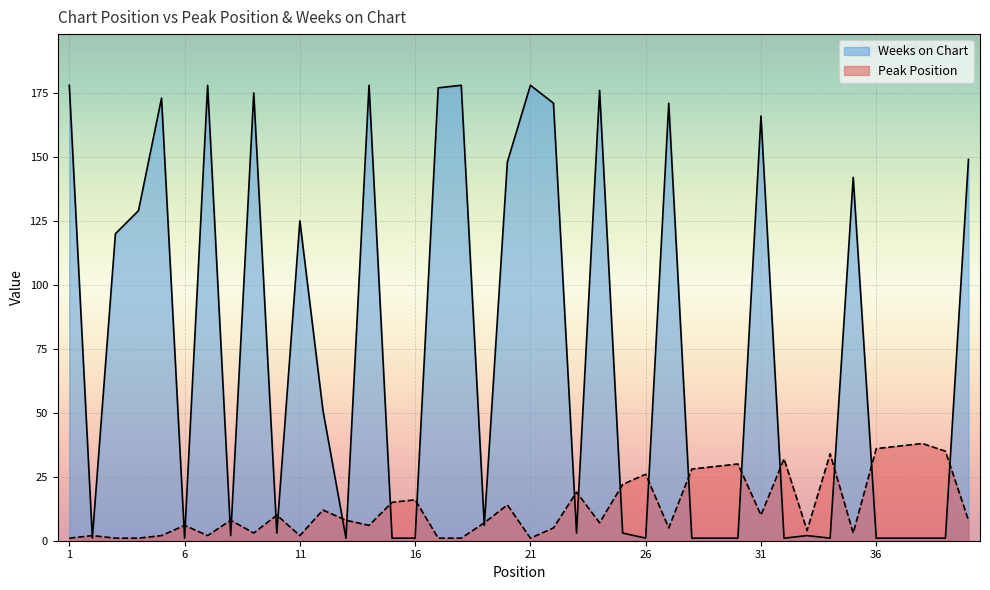

At which category does Weeks on Chart reach its first local peak?

5